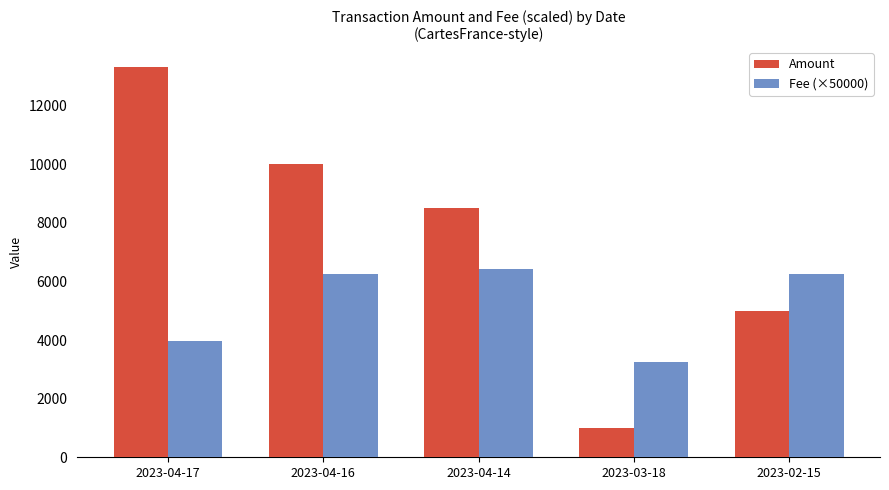

Are the bars grouped side by side (vs. stacked)?

Yes